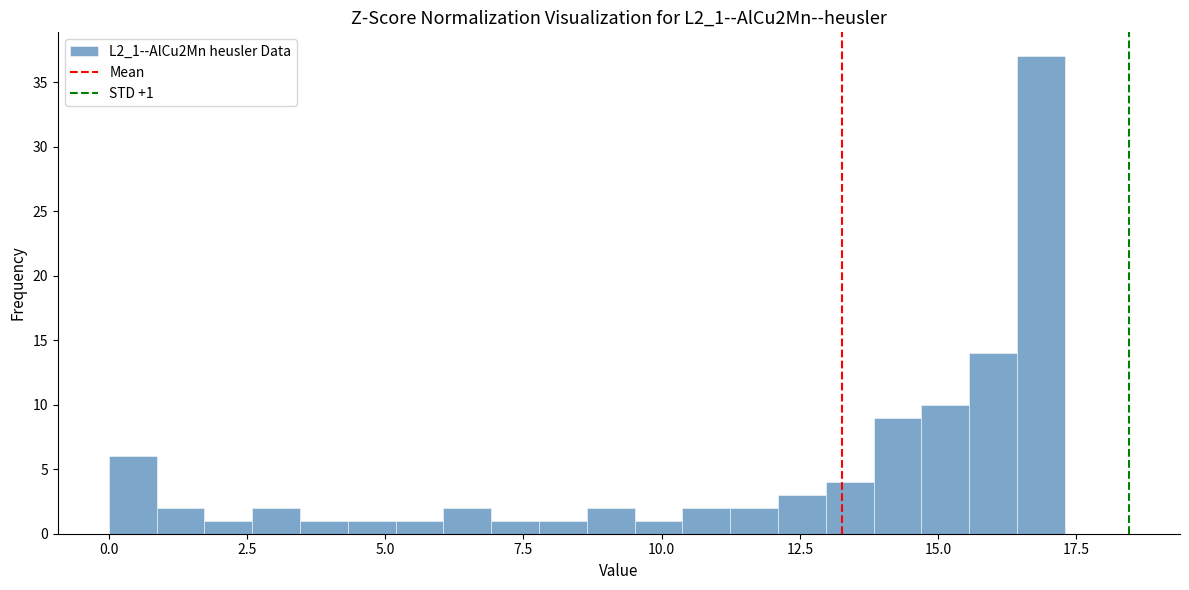

Read against the x-axis, roughly where is the centre of the tallest bar?

17.0